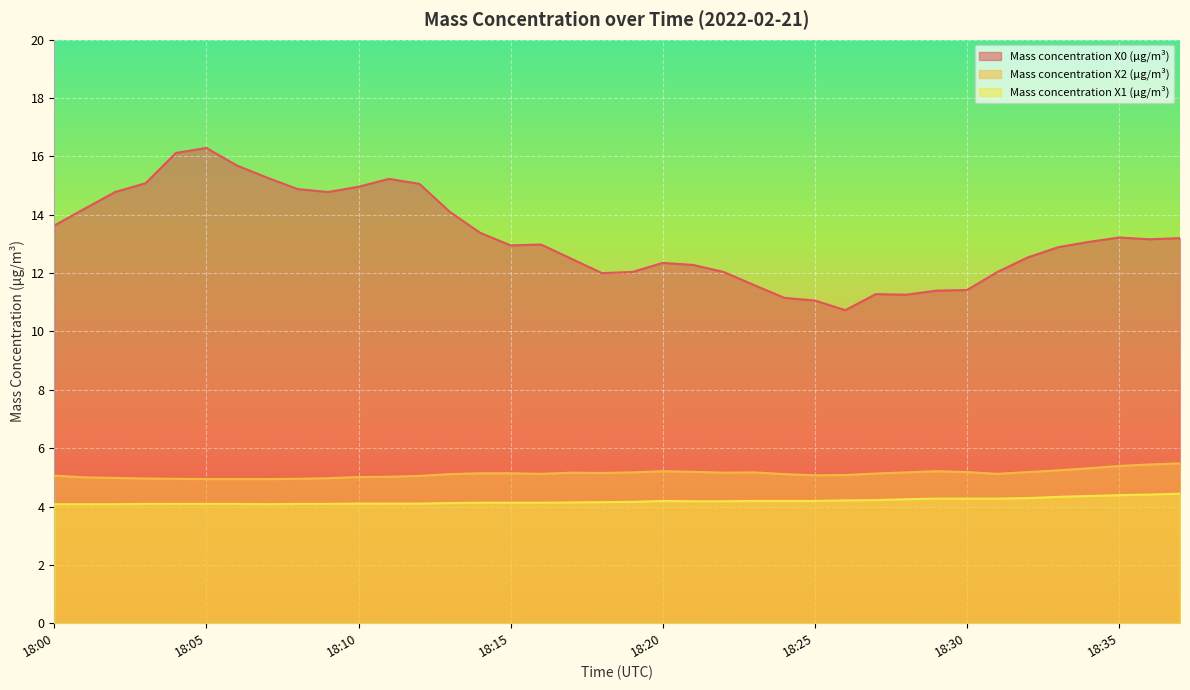

What is the total value across all series at 18:24?

20.5